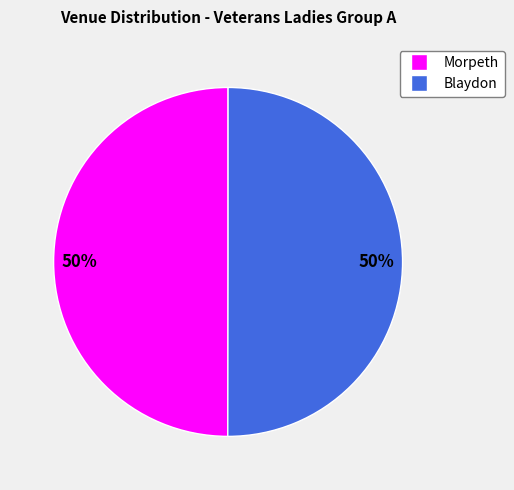

The Blaydon slice represents 35% of the pie. True or false?

False